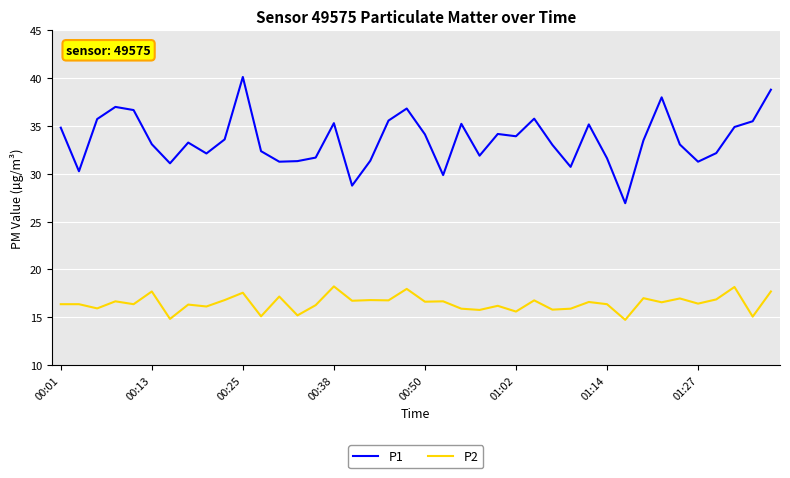

Rank the series by their maximum value, from highest to lowest.

P1, P2